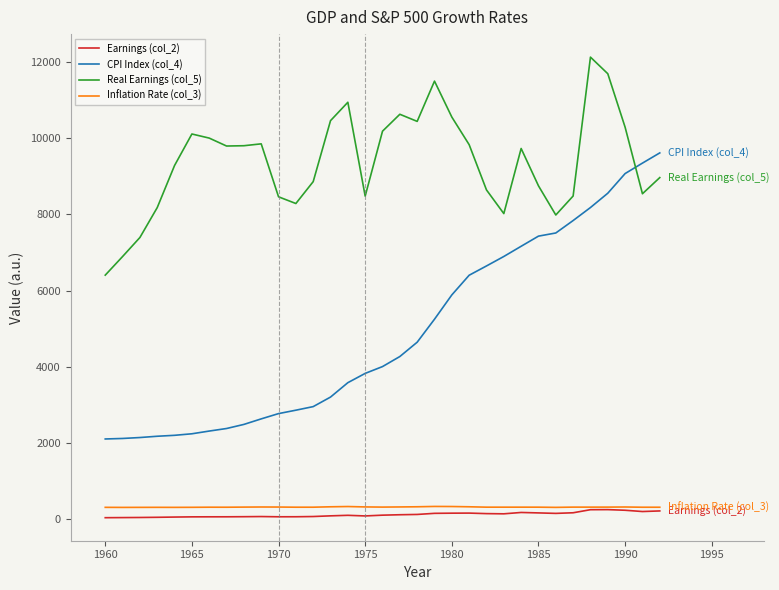

True or false: Earnings (col_2) has more than 0 points higher than both neighbors.

True